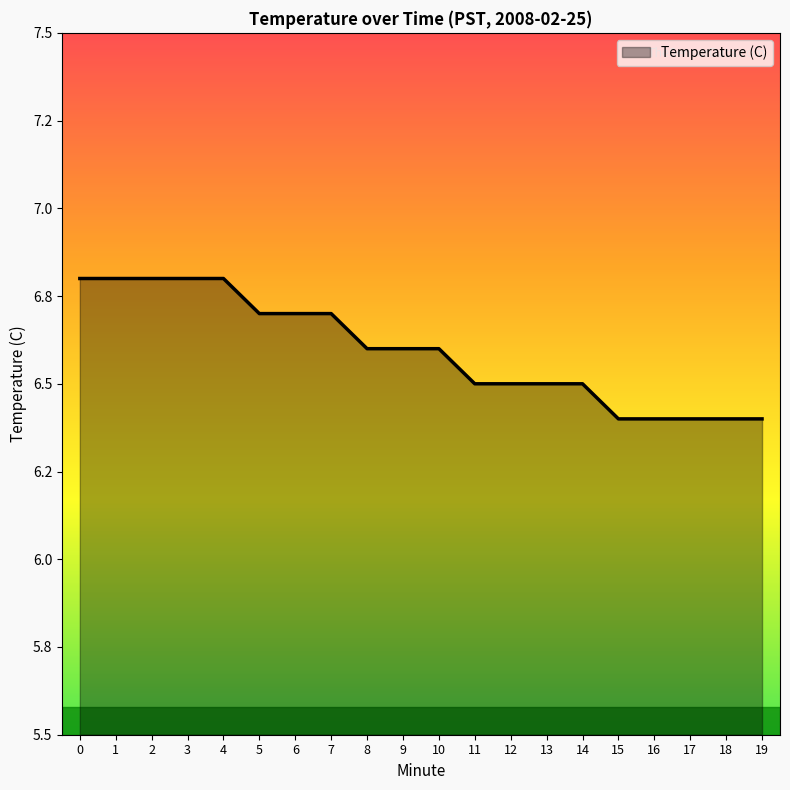

Reading left to right, list all the values displayed in this chart.

0=6.8	1=6.8	2=6.8	3=6.8	4=6.8	5=6.7	6=6.7	7=6.7	8=6.6	9=6.6	10=6.6	11=6.5	12=6.5	13=6.5	14=6.5	15=6.4	16=6.4	17=6.4	18=6.4	19=6.4